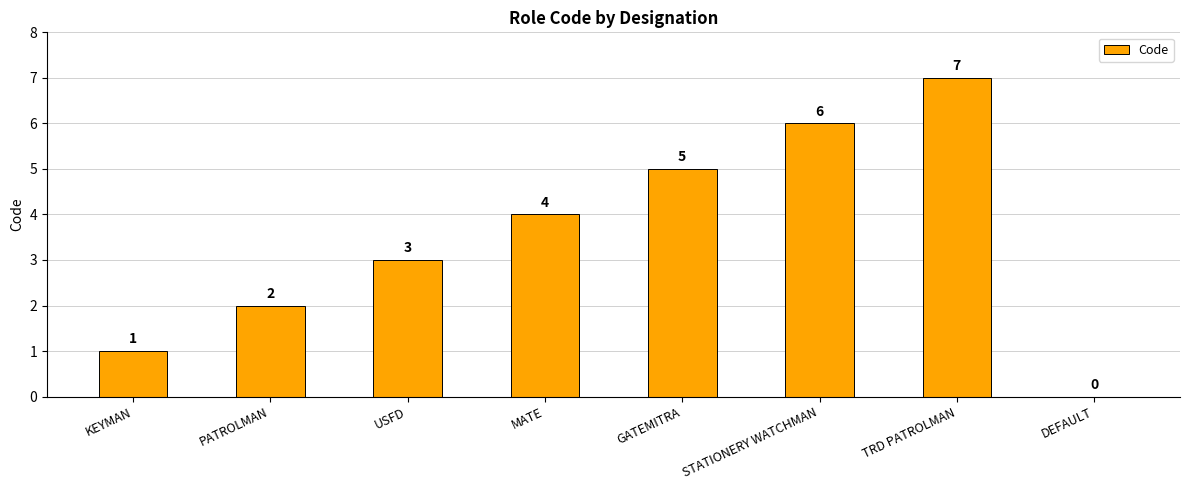

What is the sum of the values at USFD and STATIONERY WATCHMAN?

9